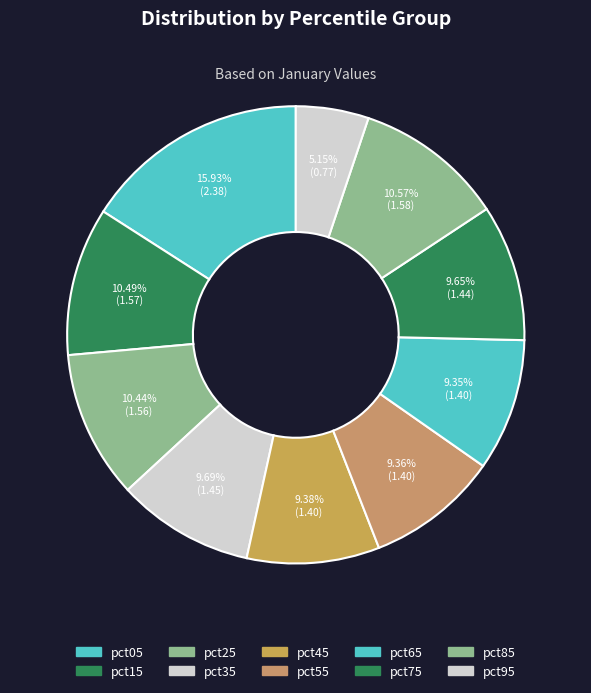

What is the ratio of the value at pct35 to the value at pct05?

0.6